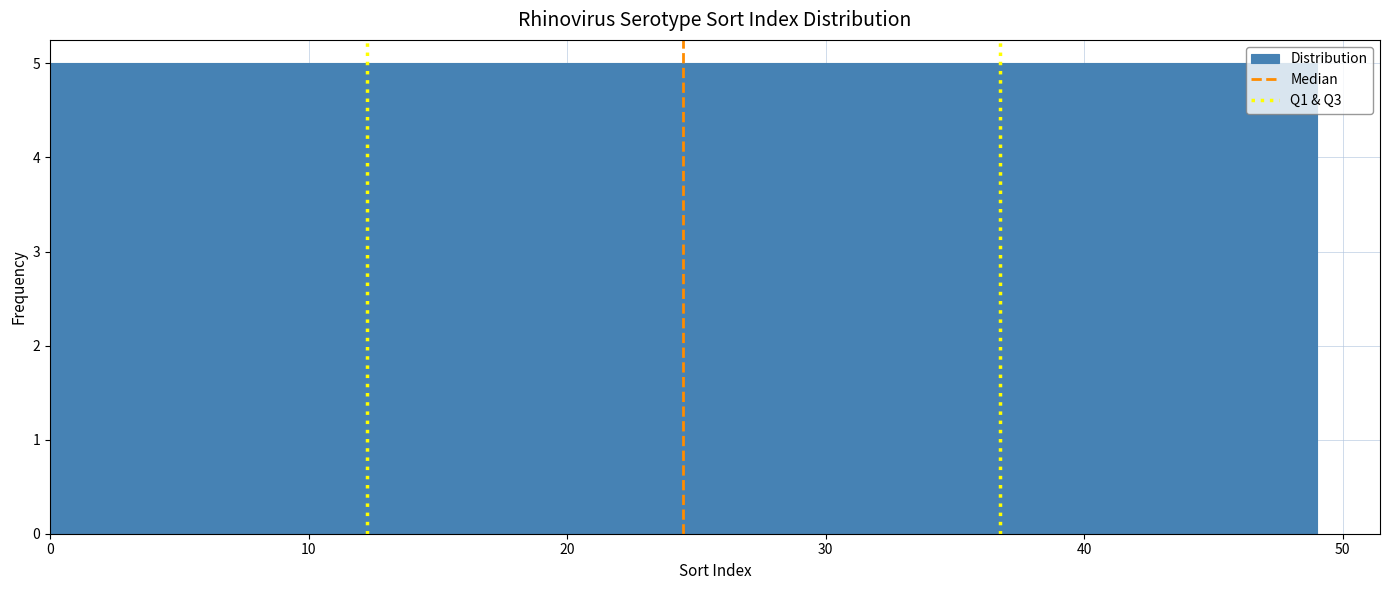

Reading left to right, list every bar in this chart as the range it spans on the x-axis followed by its height. Neither the bar edges nor the heights are printed on the chart, so give them approximately, as read against the axes.

0.0 to 4.9: 5
4.9 to 9.8: 5
9.8 to 14.7: 5
14.7 to 19.6: 5
19.6 to 24.5: 5
24.5 to 29.4: 5
29.4 to 34.3: 5
34.3 to 39.2: 5
39.2 to 44.1: 5
44.1 to 49.0: 5